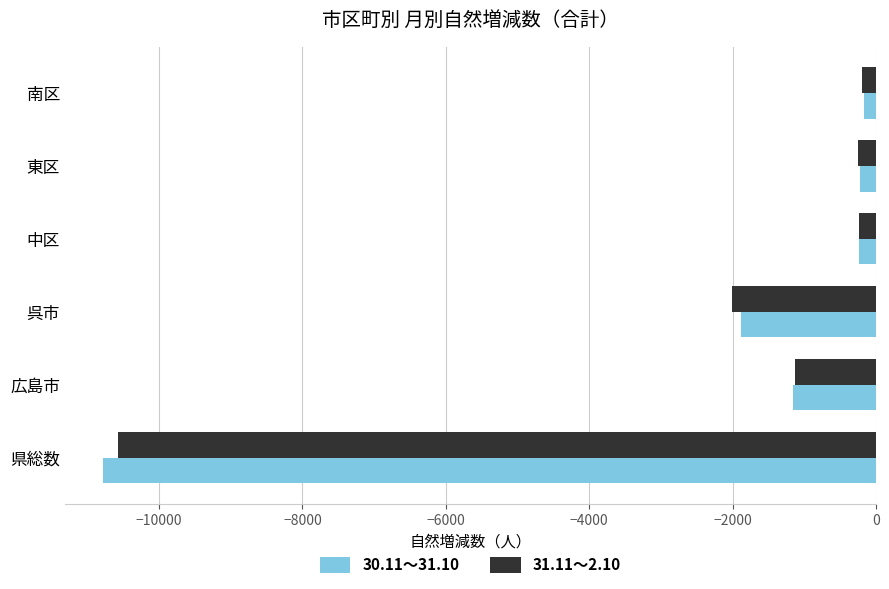

Which category has the lowest value across all series?

県総数